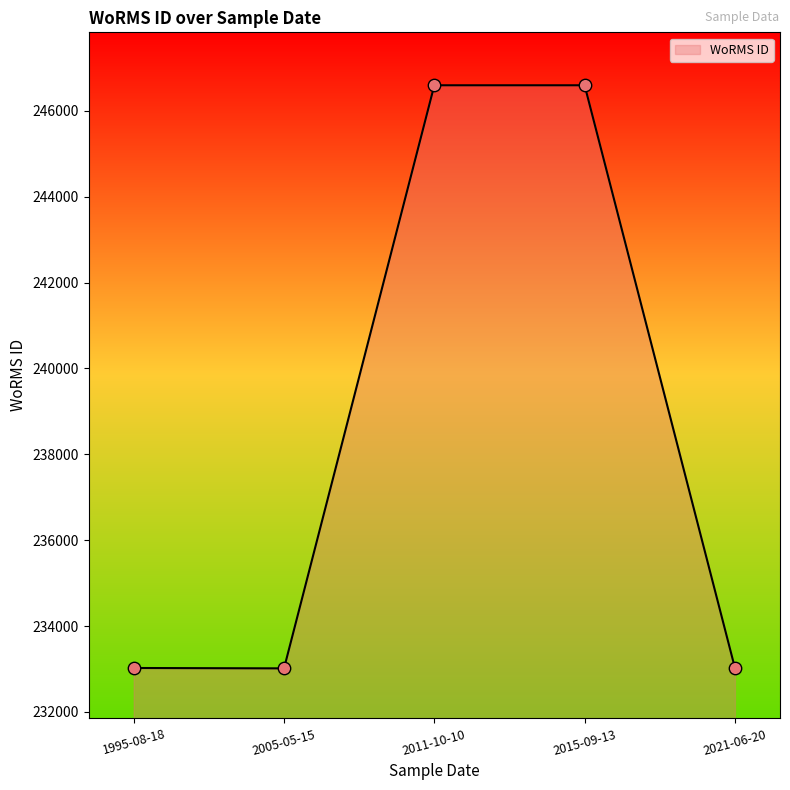

Approximately how many times larger is the value at 2005-05-15 compared to 1995-08-18?

1.0